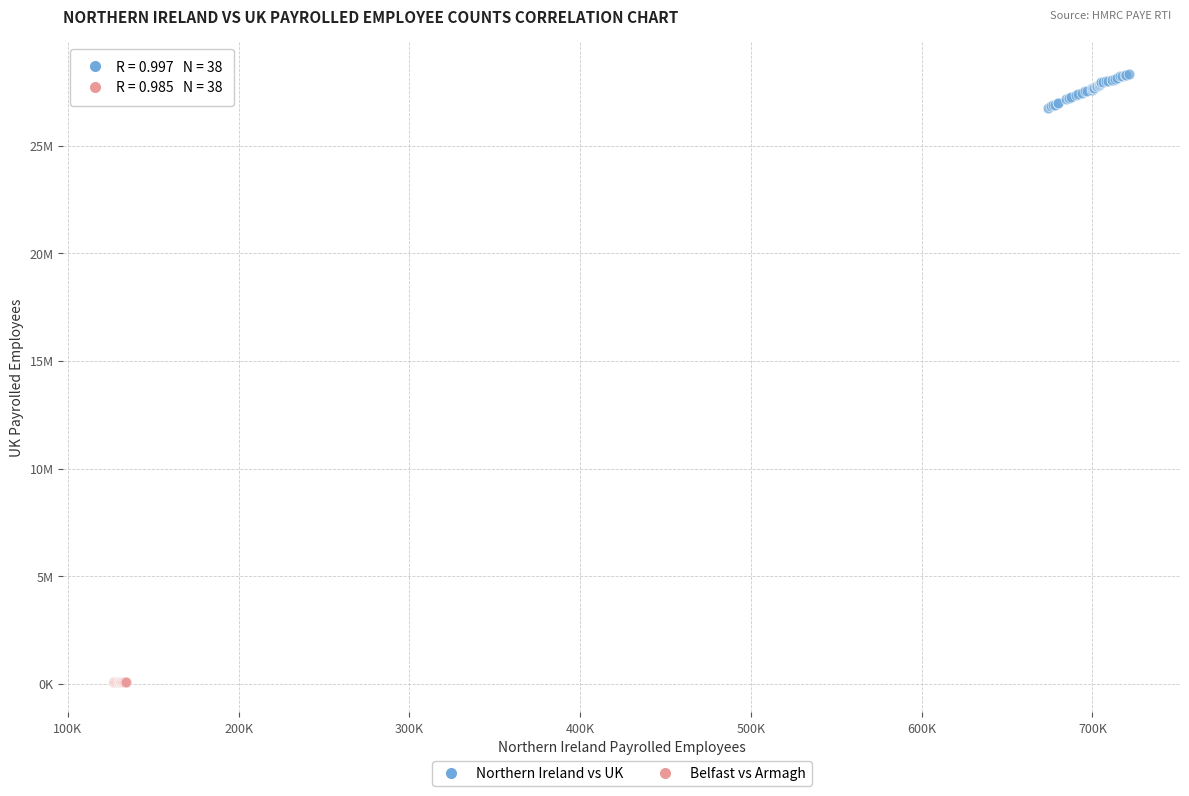

Which series has the widest spread of Y values?

Northern Ireland vs UK